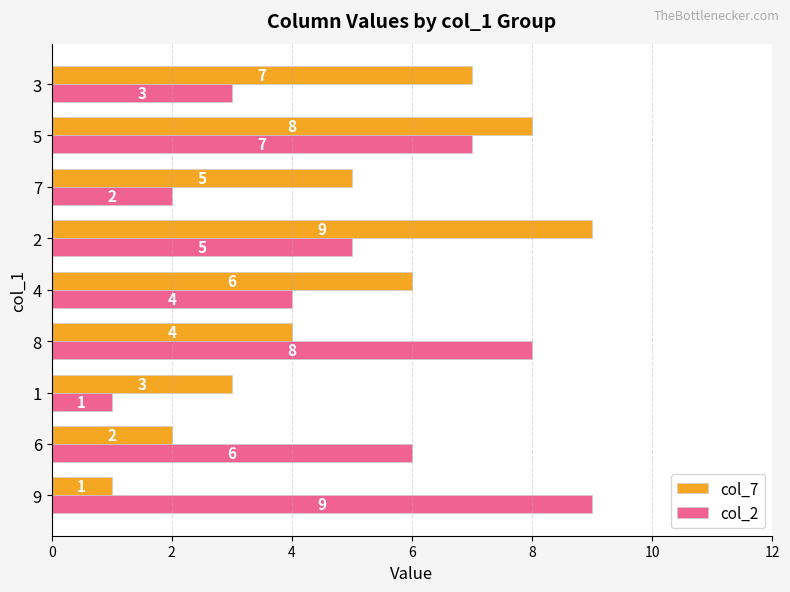

What is the average value of the col_7 series?

5